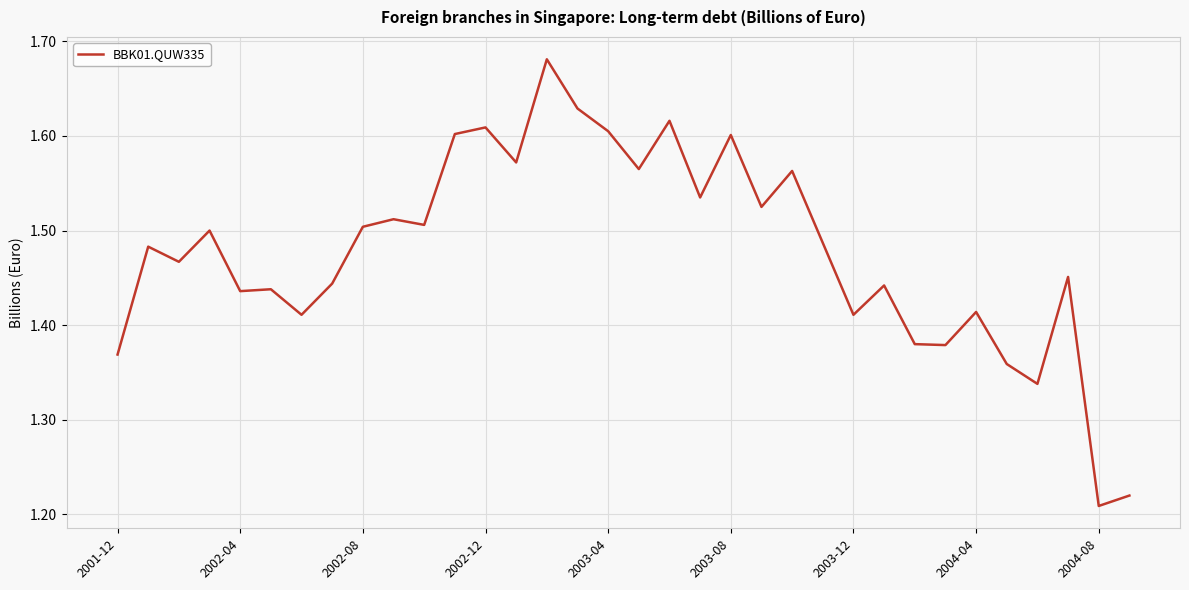

How many distinct data groups are displayed?

1